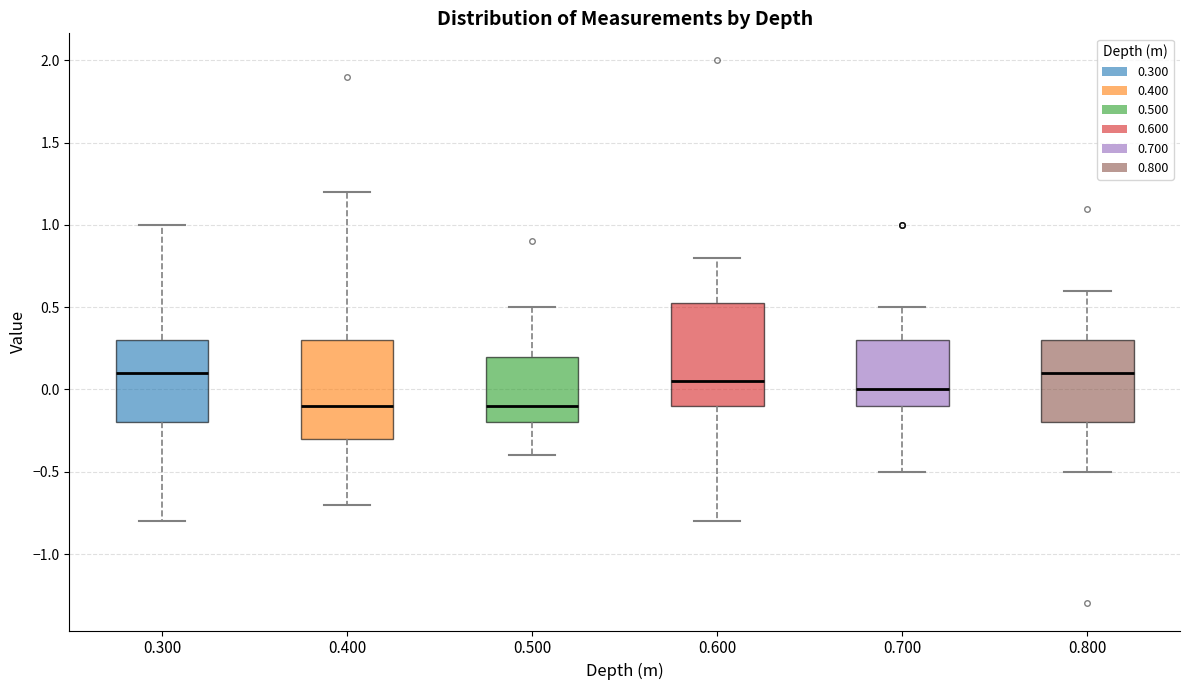

Reading left to right, read every box against the y-axis: the position of its median line, the range the box covers, and the ends of its whiskers. The values are not printed on the chart, so give them approximately, as read against the axis.

0.300: median 0.10, box -0.20 to 0.30, whiskers -0.80 to 1.00
0.400: median -0.10, box -0.30 to 0.30, whiskers -0.70 to 1.20
0.500: median -0.10, box -0.20 to 0.20, whiskers -0.40 to 0.50
0.600: median 0.05, box -0.10 to 0.55, whiskers -0.80 to 0.80
0.700: median 0.00, box -0.10 to 0.30, whiskers -0.50 to 0.50
0.800: median 0.10, box -0.20 to 0.30, whiskers -0.50 to 0.60